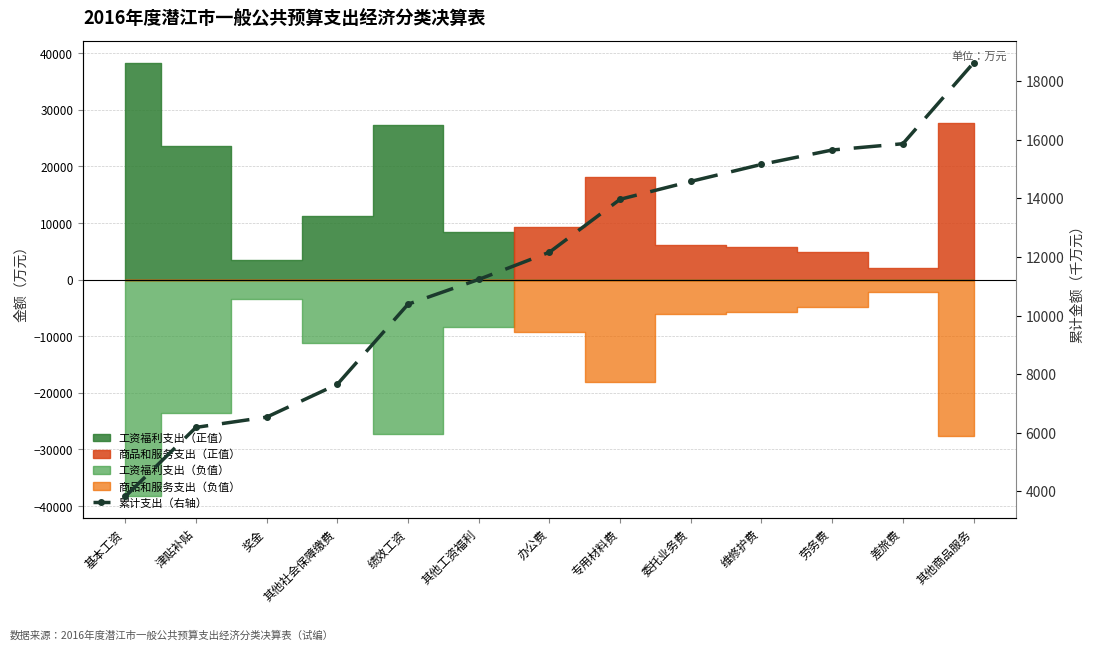

True or false: there are more than 0 points higher than both neighbors.

False